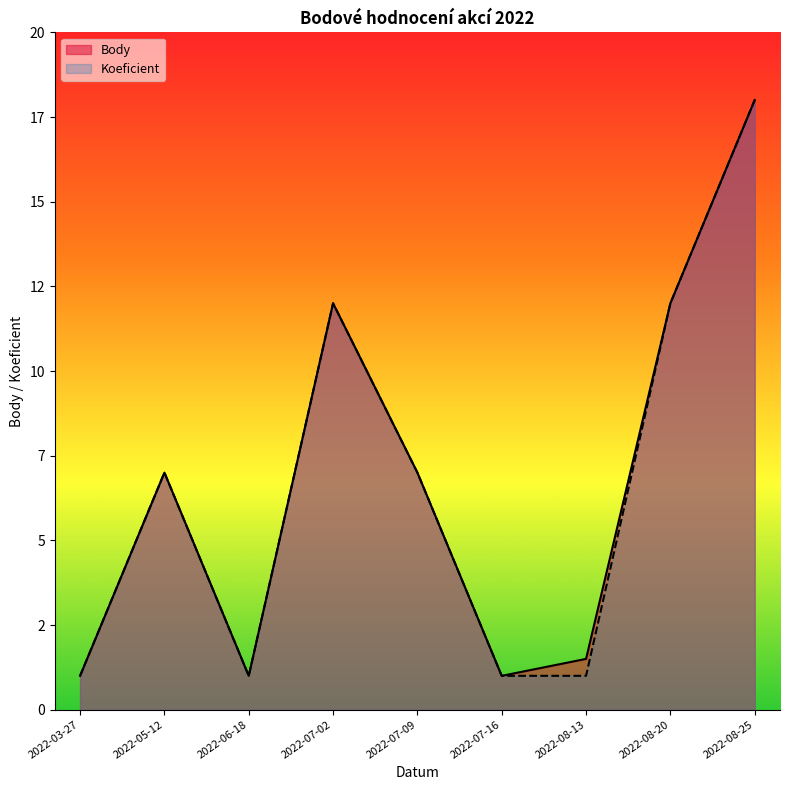

Reading left to right, extract all data points from this chart.

Body: 2022-03-27=1.0	2022-05-12=7.0	2022-06-18=1.0	2022-07-02=12.0	2022-07-09=7.0	2022-07-16=1.0	2022-08-13=1.5	2022-08-20=12.0	2022-08-25=18.0
Koeficient: 2022-03-27=1.0	2022-05-12=7.0	2022-06-18=1.0	2022-07-02=12.0	2022-07-09=7.0	2022-07-16=1.0	2022-08-13=1.0	2022-08-20=12.0	2022-08-25=18.0